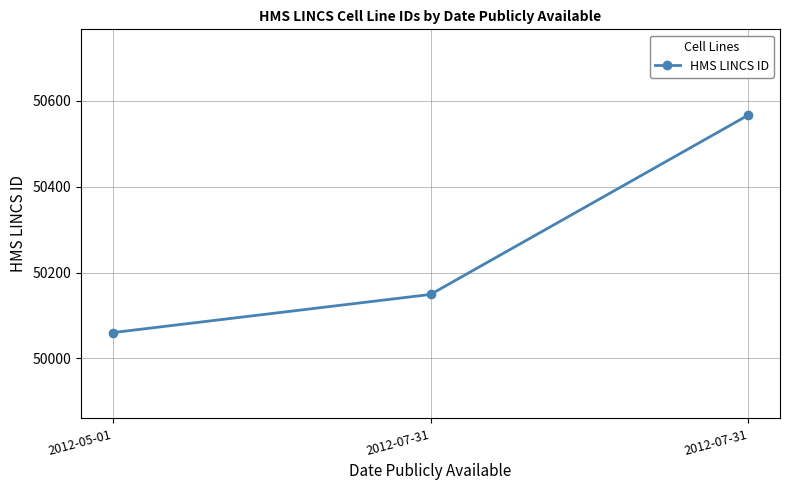

True or false: the data shows 84711 at 2012-07-31.

False